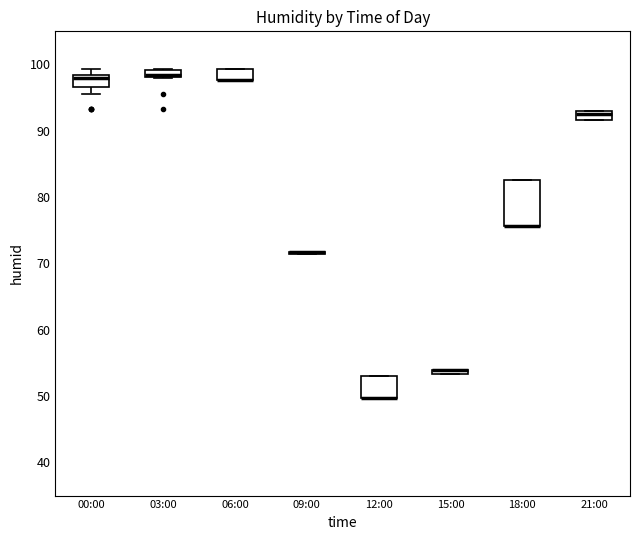

Which box is the tallest, from its lower edge to its upper edge?

18:00